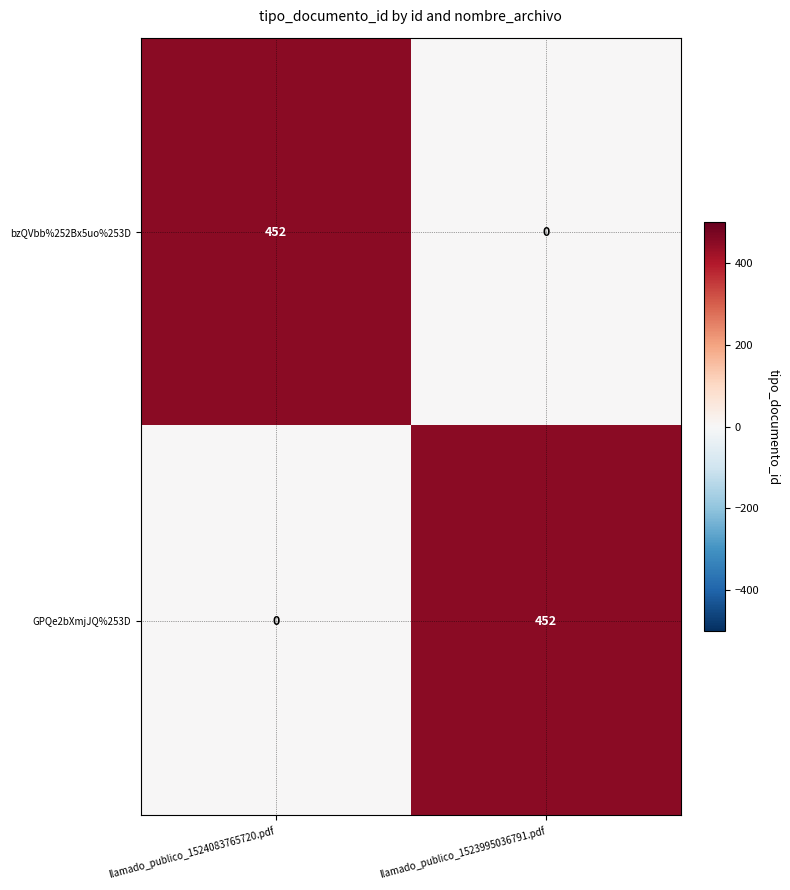

At which label does GPQe2bXmjJQ%253D reach its minimum?

llamado_publico_1524083765720.pdf